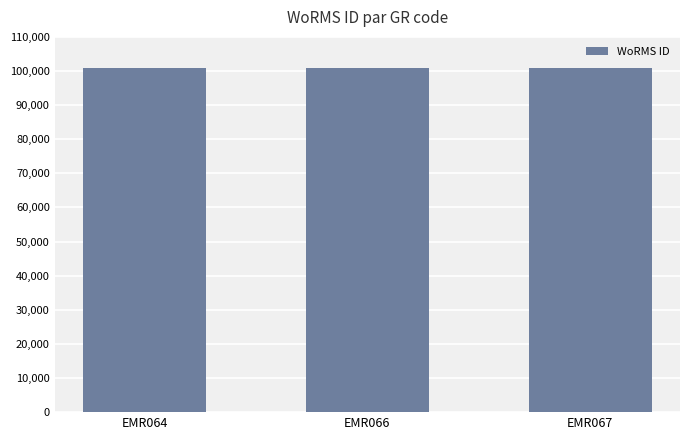

True or false: the data shows 179512 at EMR066.

False